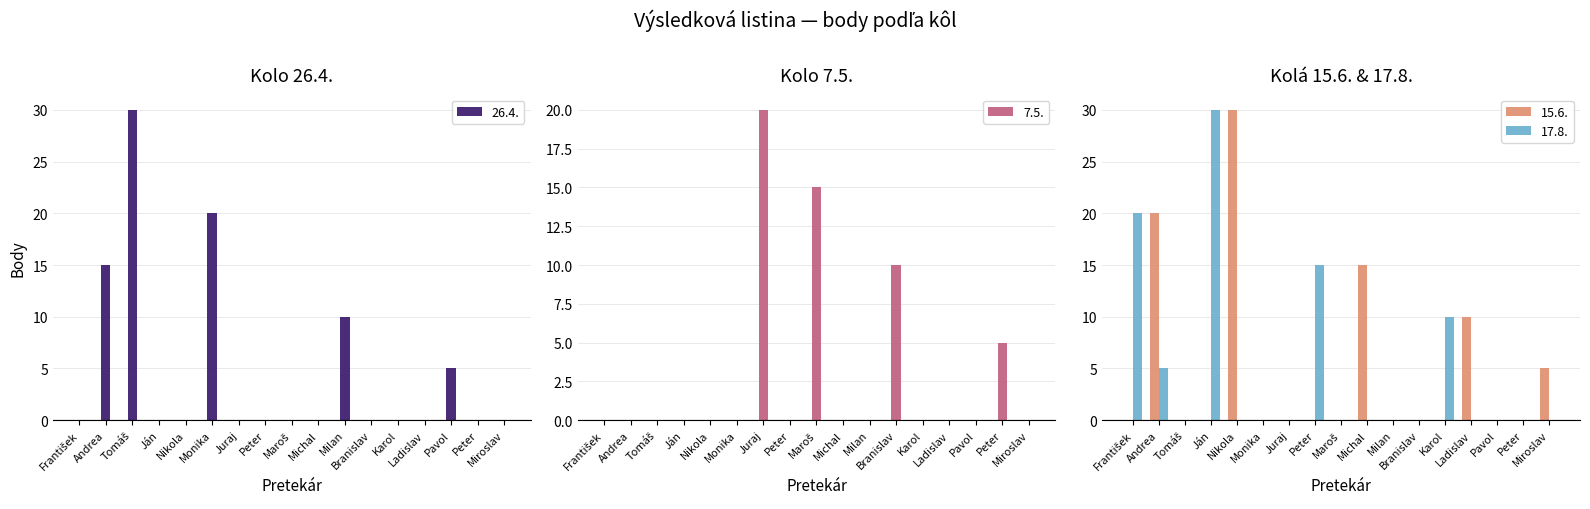

Rank the series at Peter from highest to lowest value.

17.8., 26.4., 7.5., 15.6.